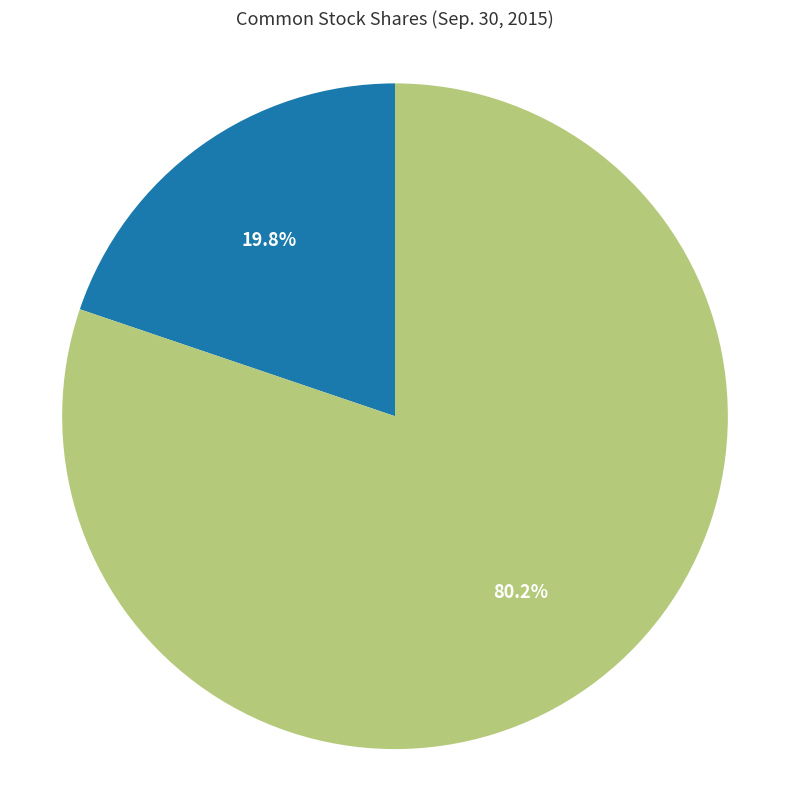

Is there any slice that represents more than half of the pie?

Yes